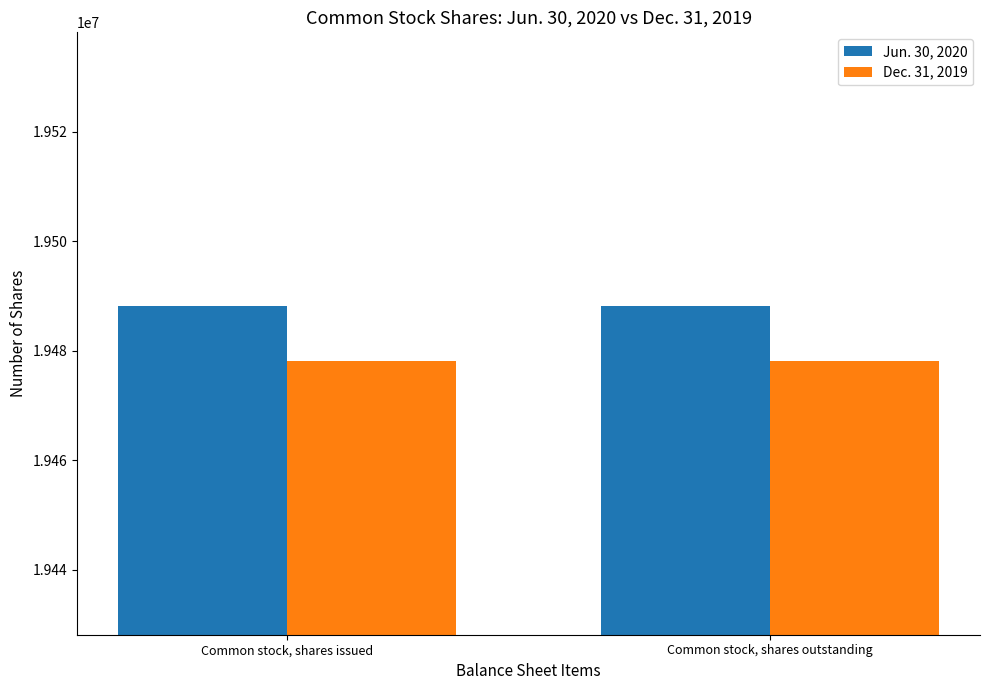

The value of Jun. 30, 2020 at Common stock, shares issued is 26922337. True or false?

False